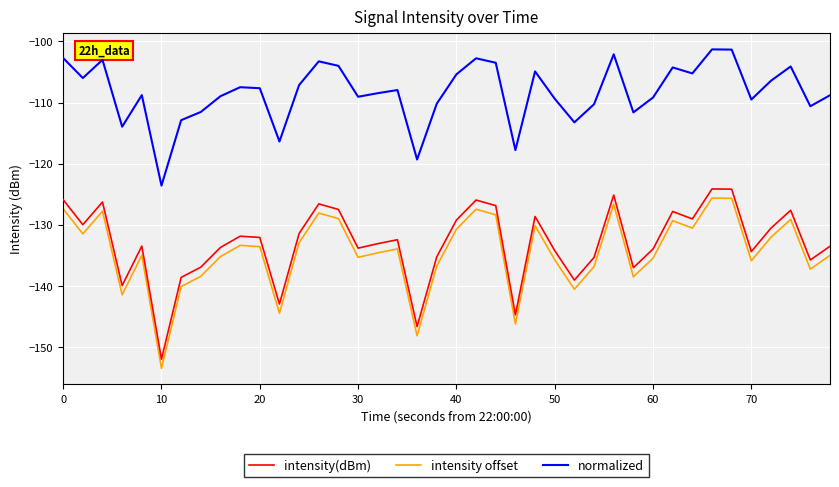

Which series has the largest range (max minus min)?

intensity(dBm)